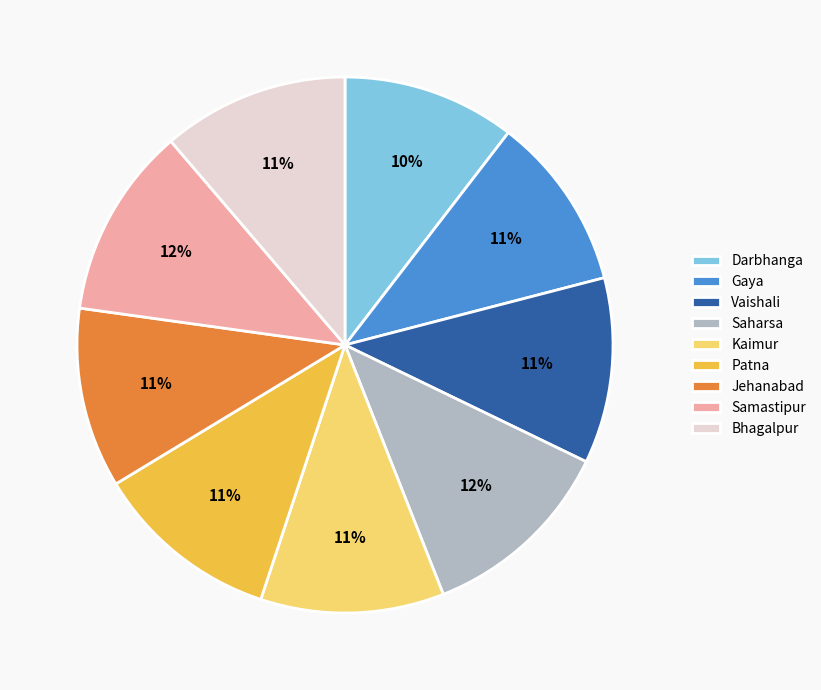

Is Vaishali the majority of the pie?

No